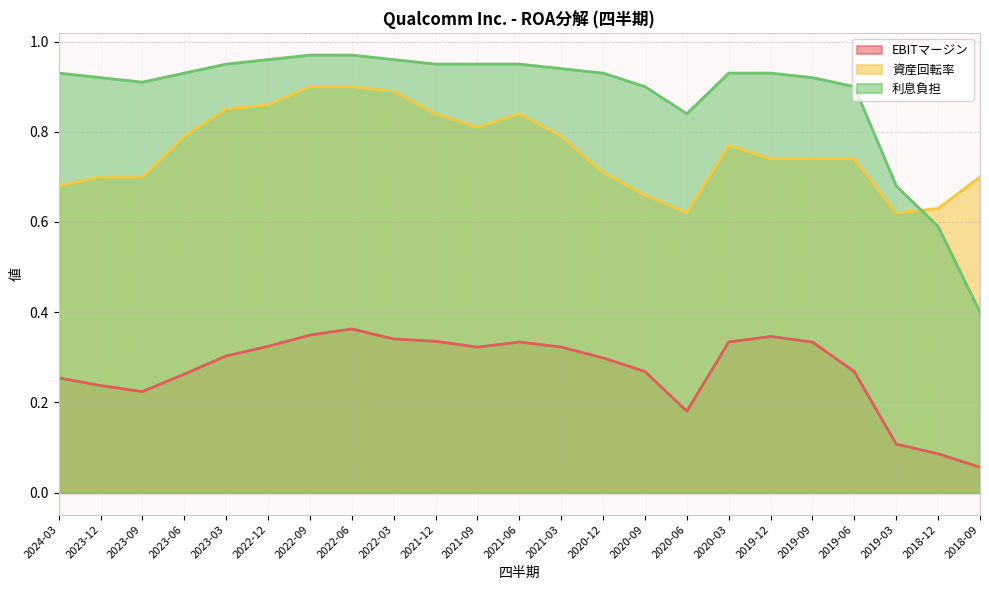

How many interior local valleys does the 資産回転率 series have?

3